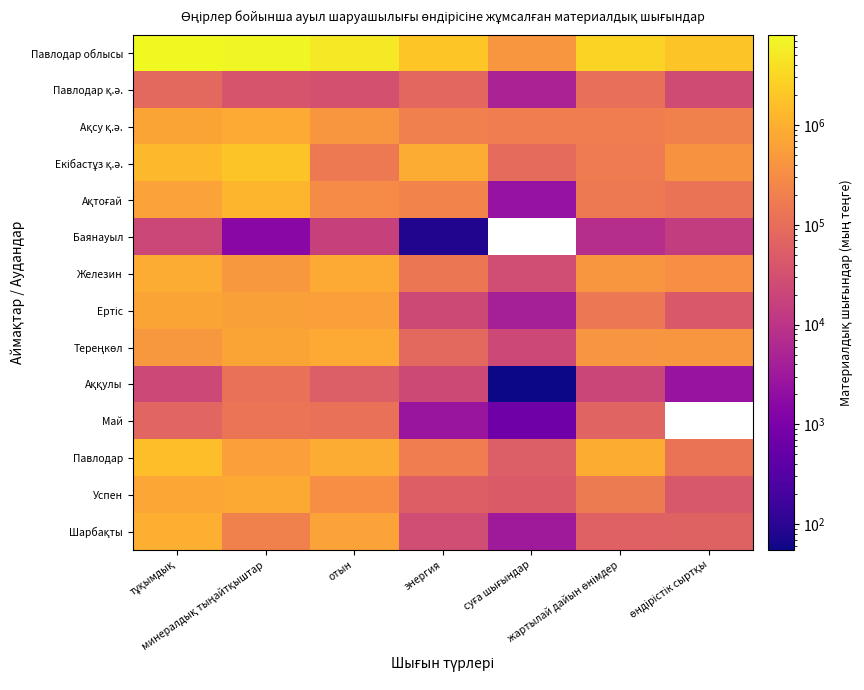

True or false: Павлодар қ.ә. has a value of 4925.0 at суға шығындар.

True